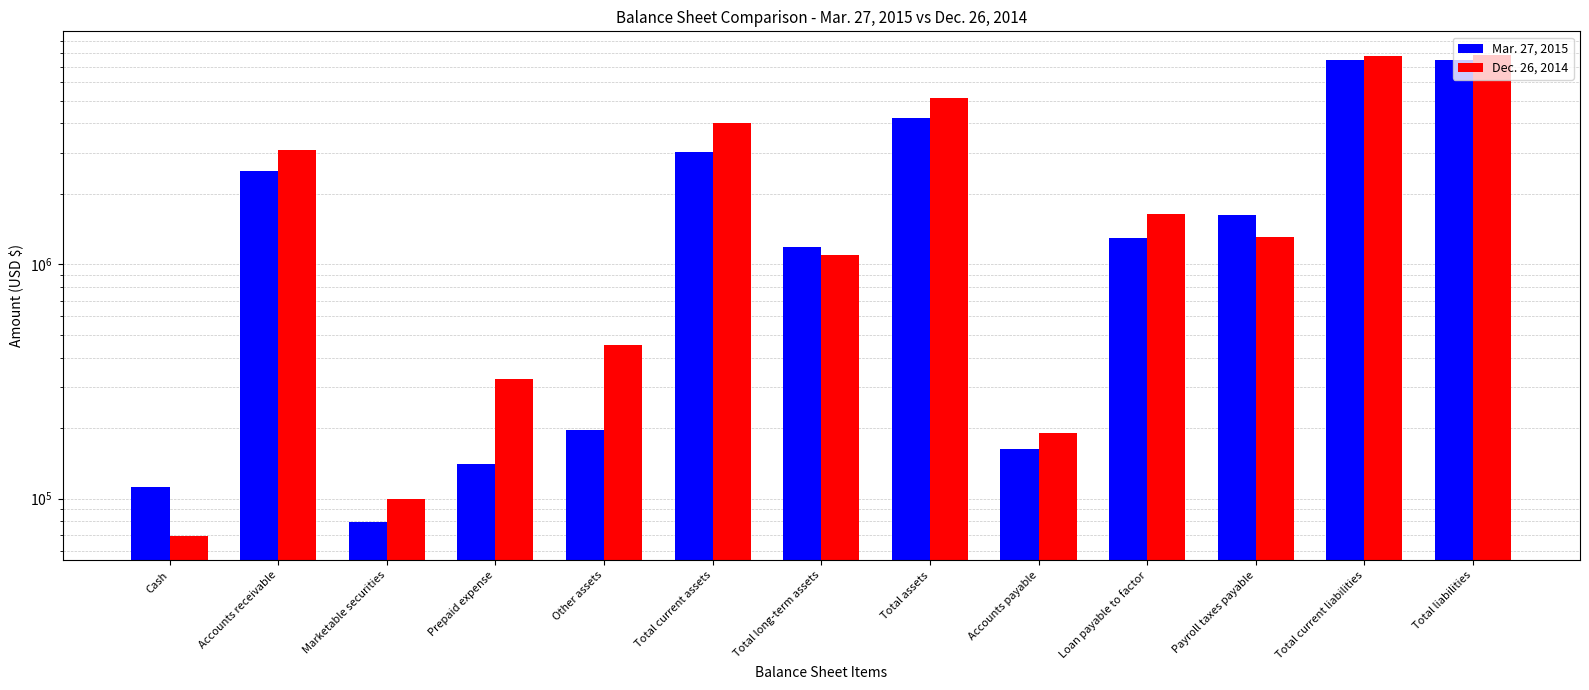

What is the total value across all series at Total current assets?

7041963